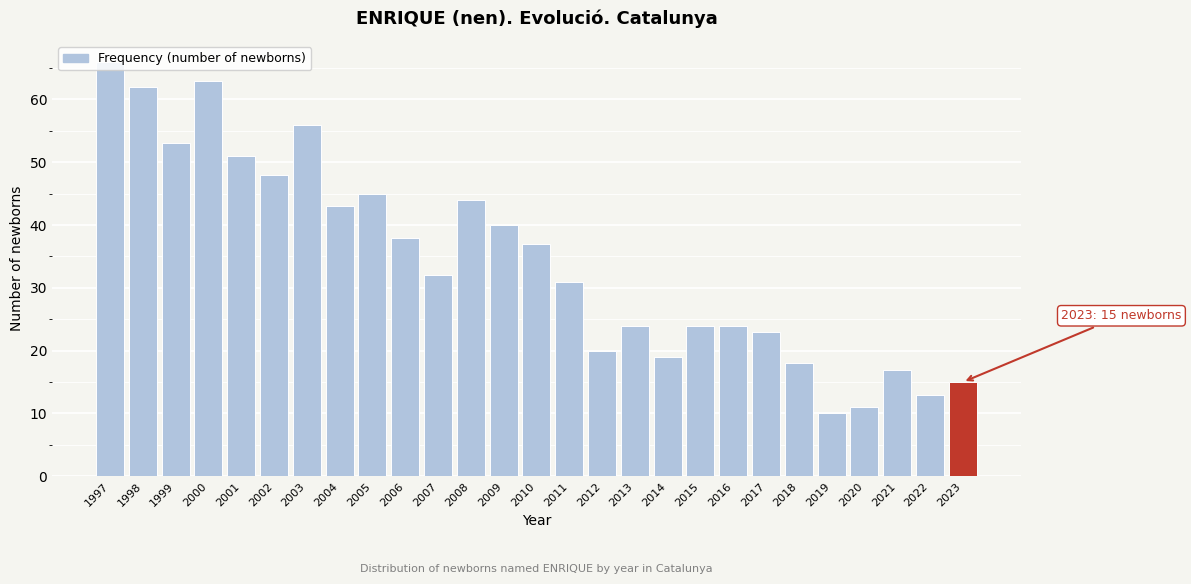

Approximately how many times larger is the value at 2005 compared to 2013?

1.9